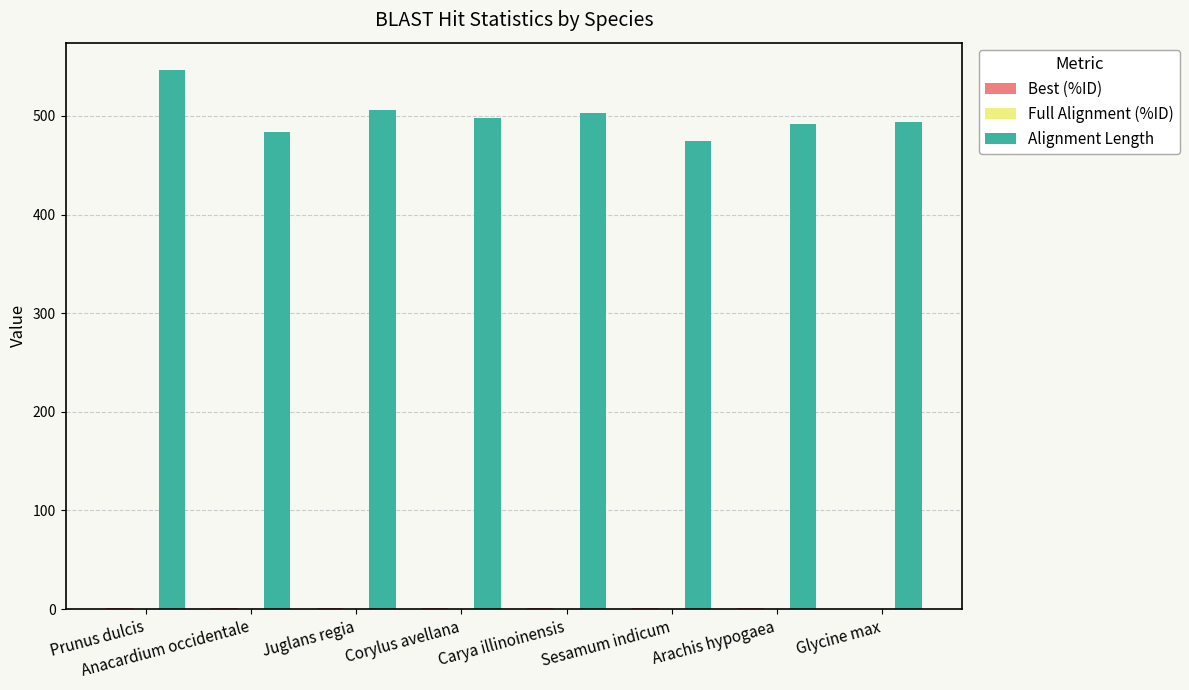

What is the sum of all Alignment Length values?

3999.0